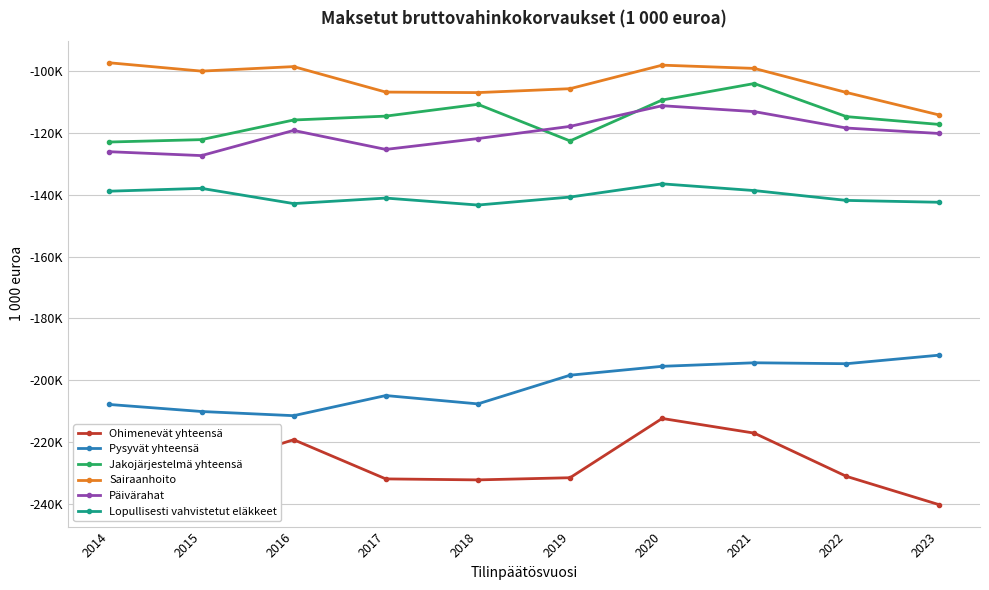

Where is Pysyvät yhteensä nearest to the value -201722?

2017